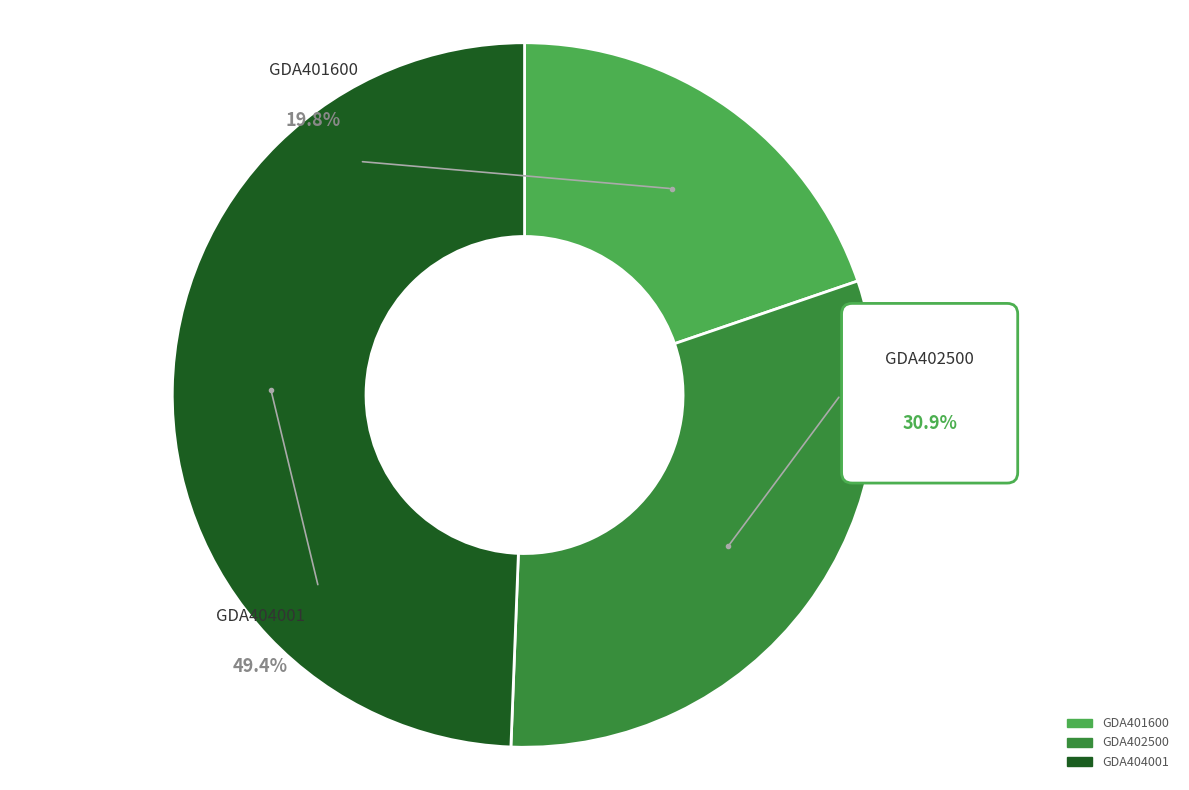

What is the change in value from GDA401600 to GDA402500?

+90